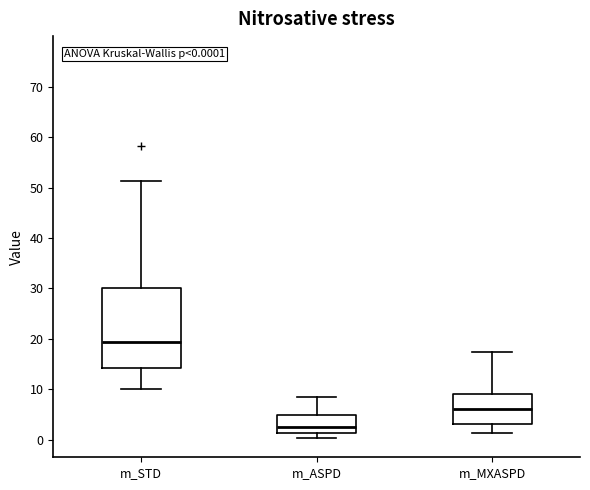

Which box is the tallest, from its lower edge to its upper edge?

m_STD